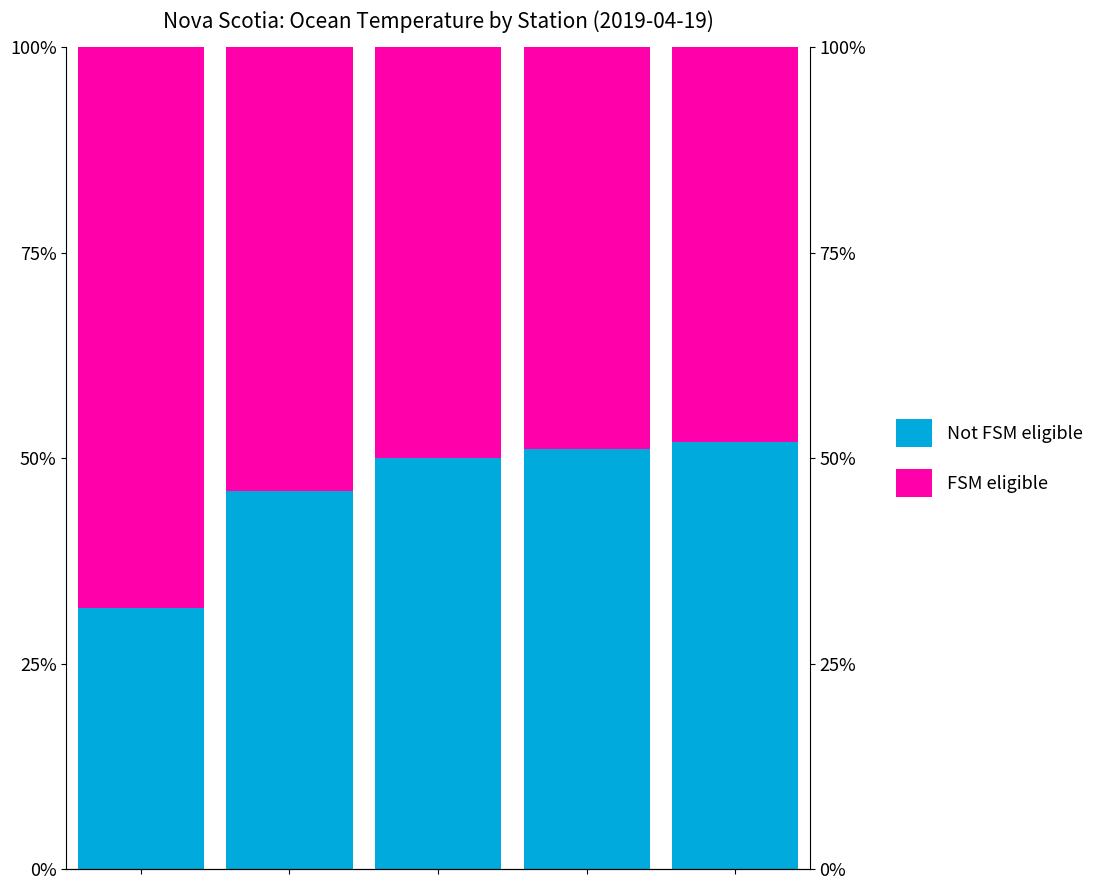

What are all the series names shown in the legend?

Not FSM eligible, FSM eligible